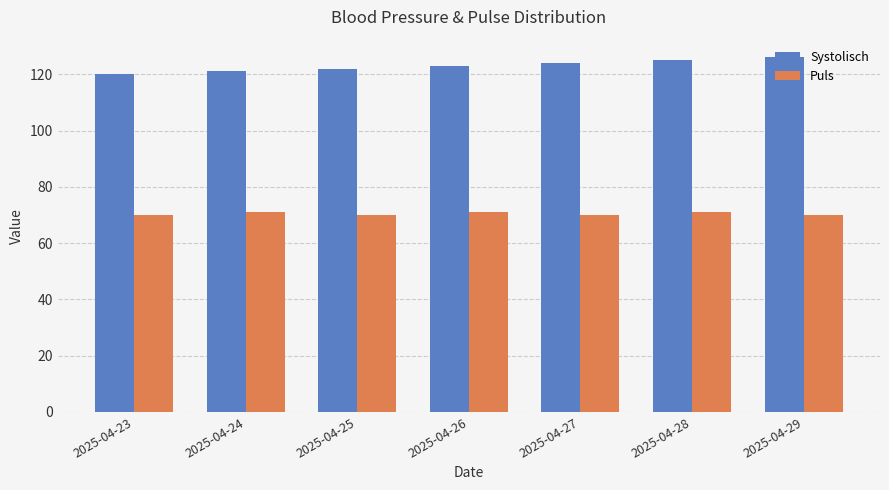

What is the average value of the Systolisch series?

123